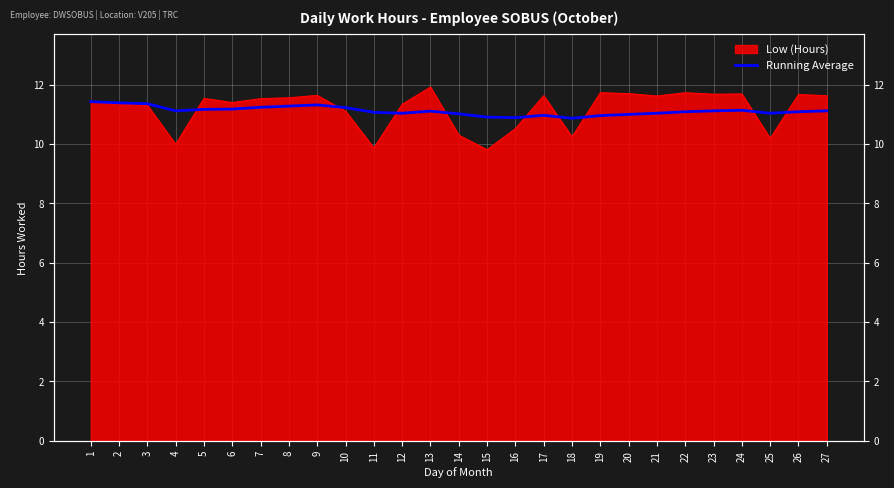

Where is the first local maximum?

9